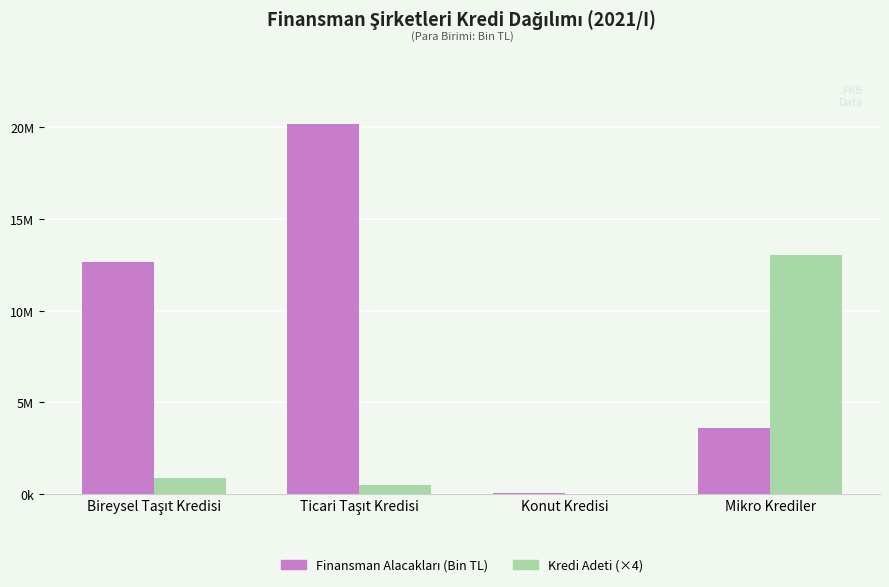

Are the bars grouped side by side (vs. stacked)?

Yes